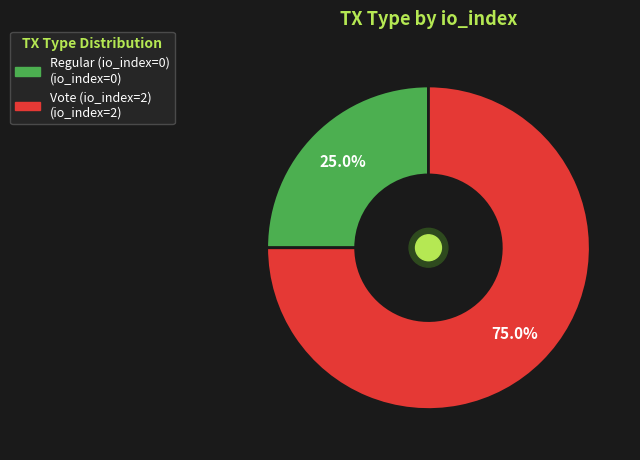

Which has a higher value, Vote (io_index=2) or Regular (io_index=0)?

Vote (io_index=2)